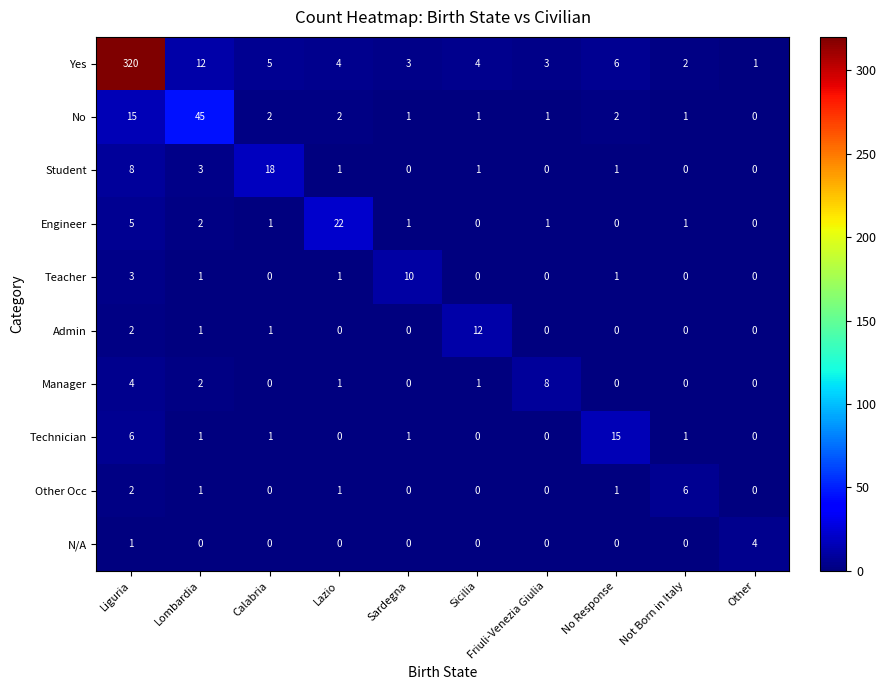

Which label corresponds to the largest value in the chart?

Liguria